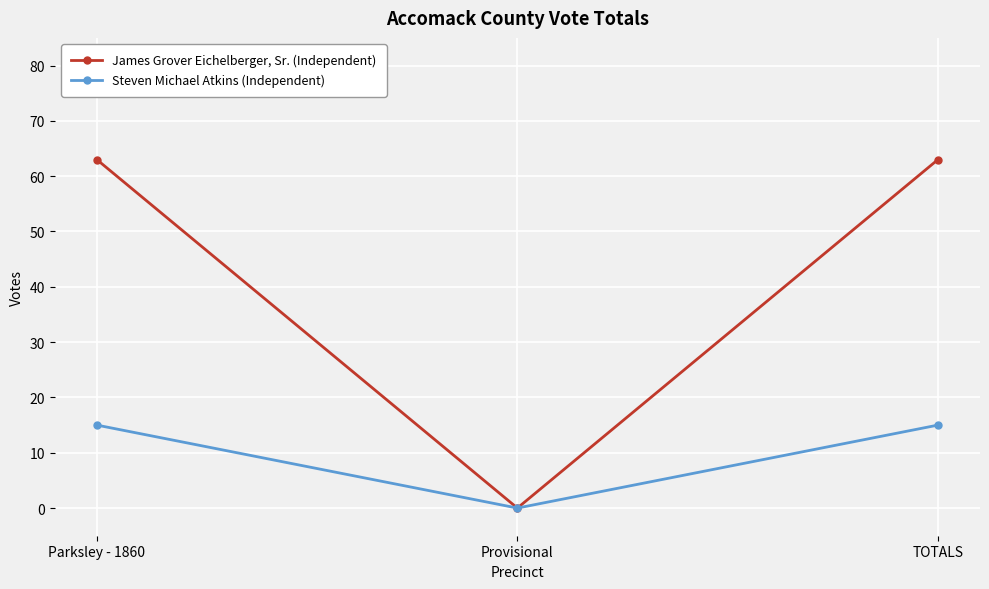

What is the sum of all James Grover Eichelberger, Sr. (Independent) values?

126